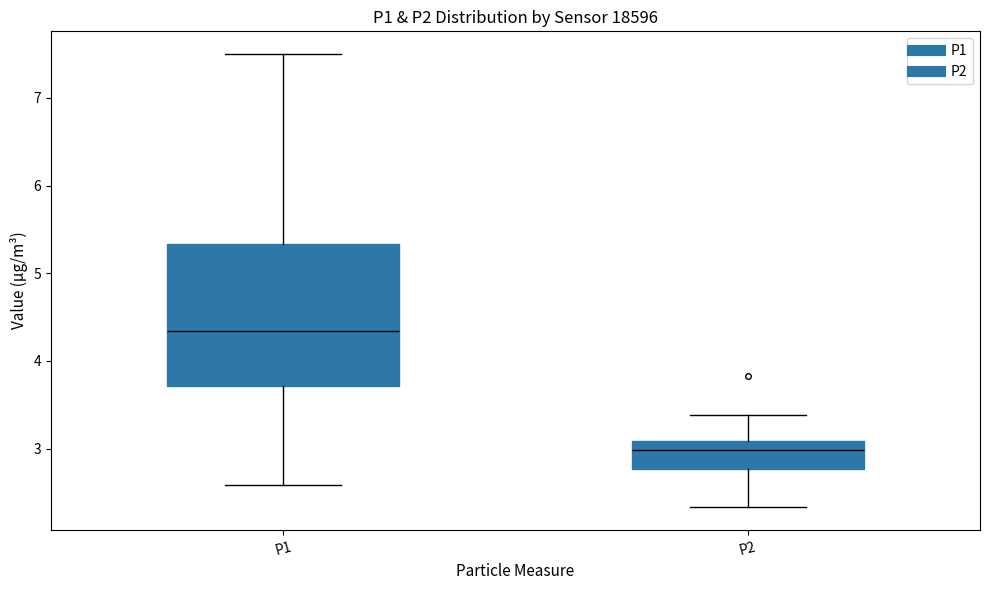

Reading left to right, read every box against the y-axis: the position of its median line, the range the box covers, and the ends of its whiskers. The values are not printed on the chart, so give them approximately, as read against the axis.

P1: median 4.3, box 3.7 to 5.3, whiskers 2.6 to 7.5
P2: median 3.0, box 2.8 to 3.1, whiskers 2.3 to 3.4